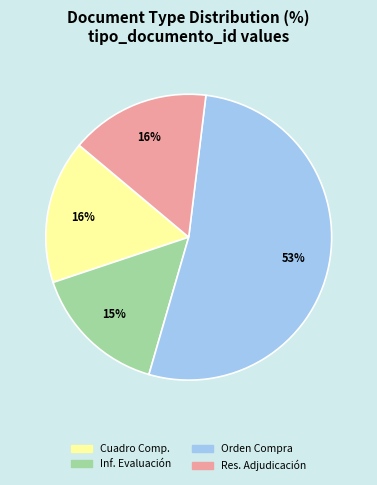

To the nearest percent, what is the average slice percentage?

25%